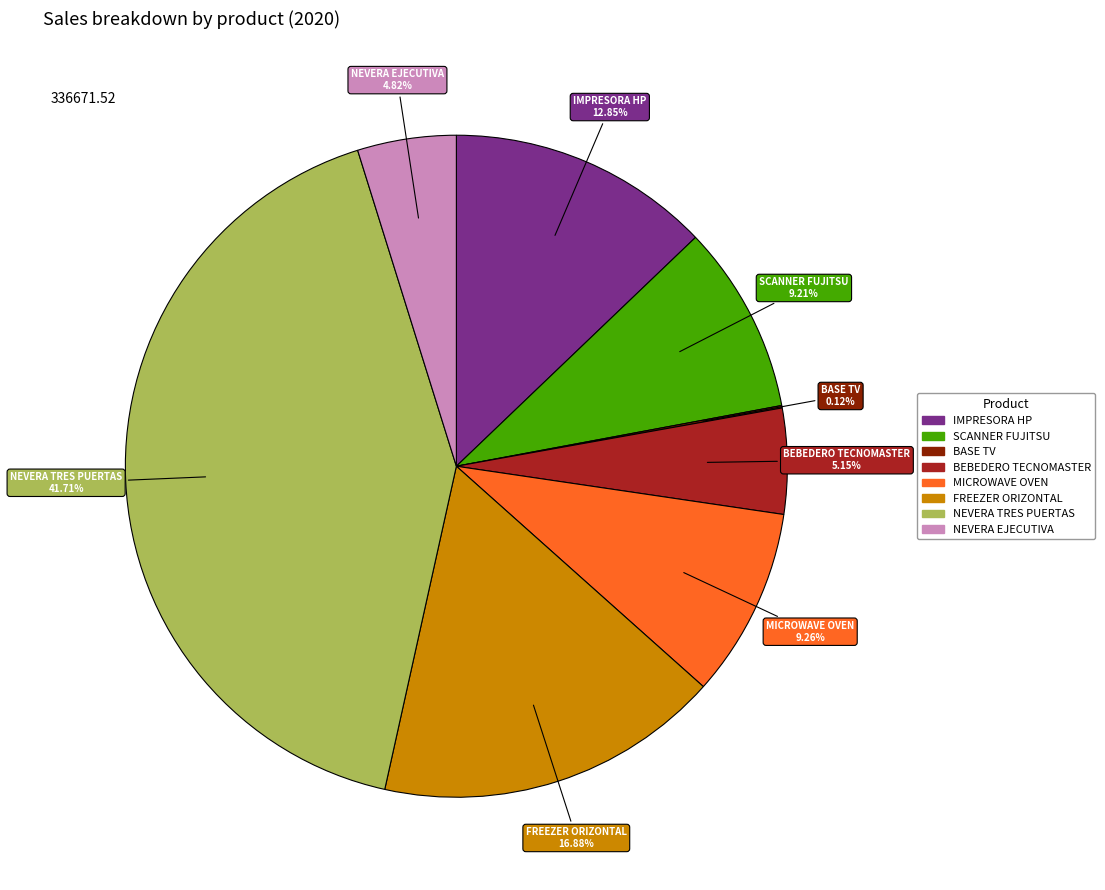

Which has a higher value, NEVERA EJECUTIVA or FREEZER ORIZONTAL?

FREEZER ORIZONTAL